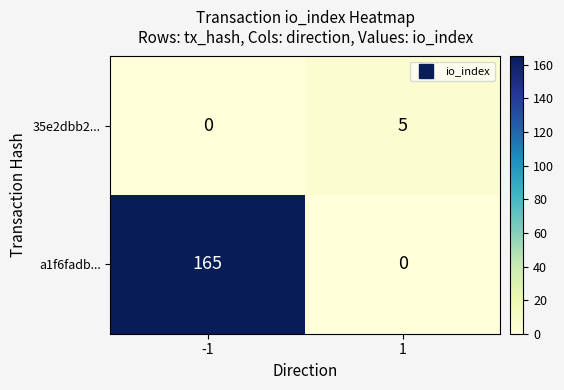

What is the difference between the maximum and minimum values in the a1f6fadb... series?

165